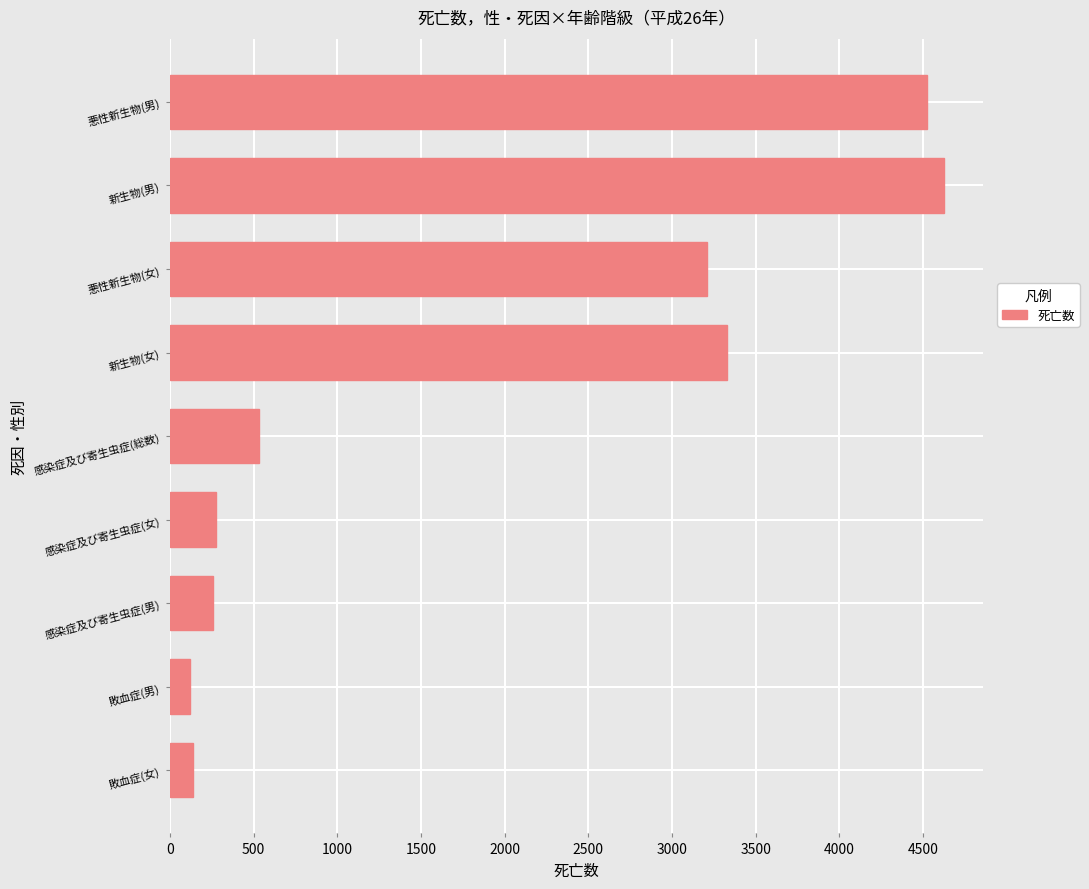

The chart shows a value of 534 at 感染症及び寄生虫症(総数). True or false?

True